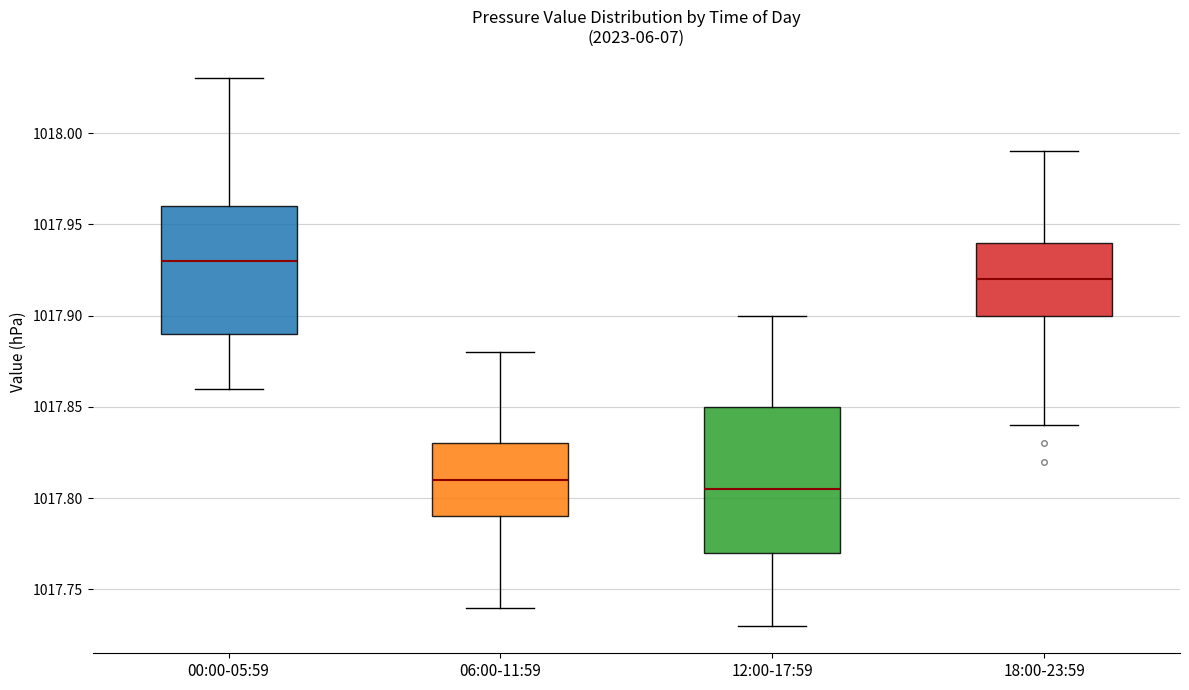

Which box is the tallest, from its lower edge to its upper edge?

12:00-17:59